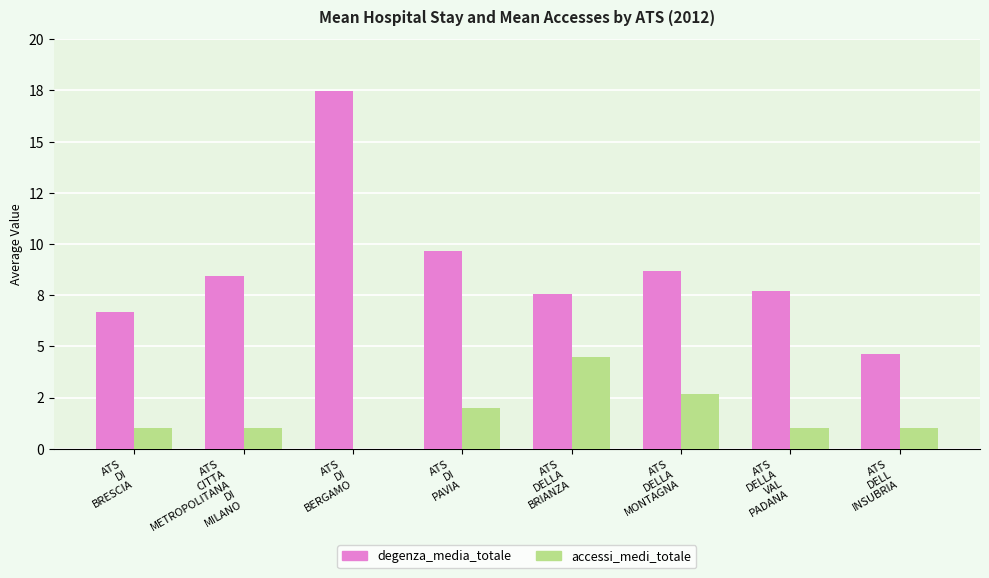

What are all the series names shown in the legend?

degenza_media_totale, accessi_medi_totale